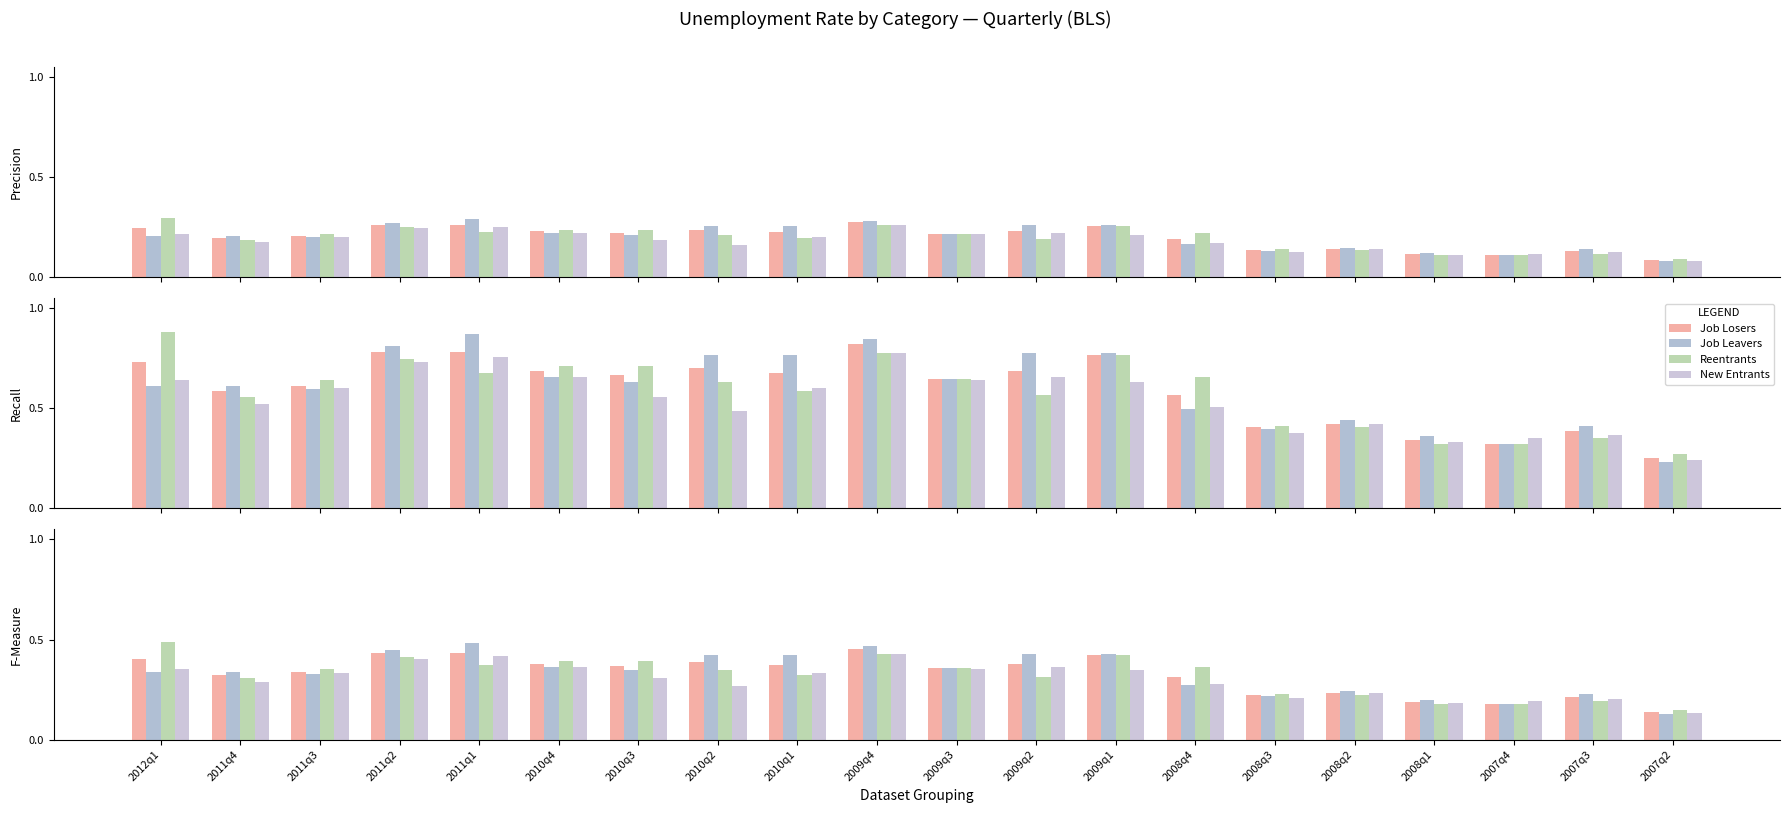

What is the label of the 6th bar from the right?

2008q3